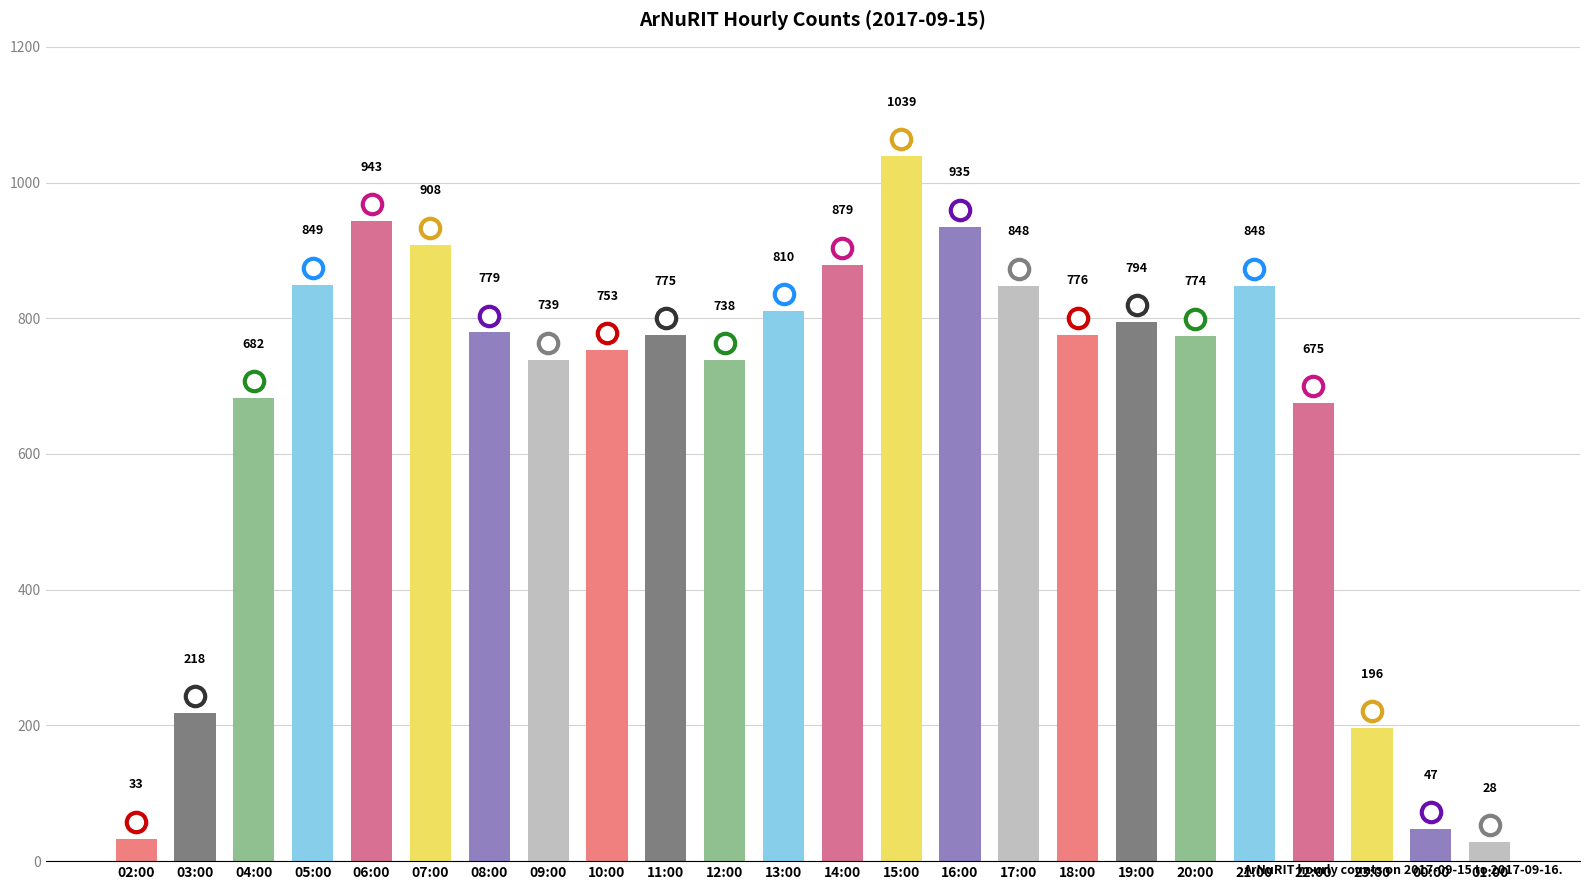

Between 05:00 and 11:00, which is larger?

05:00